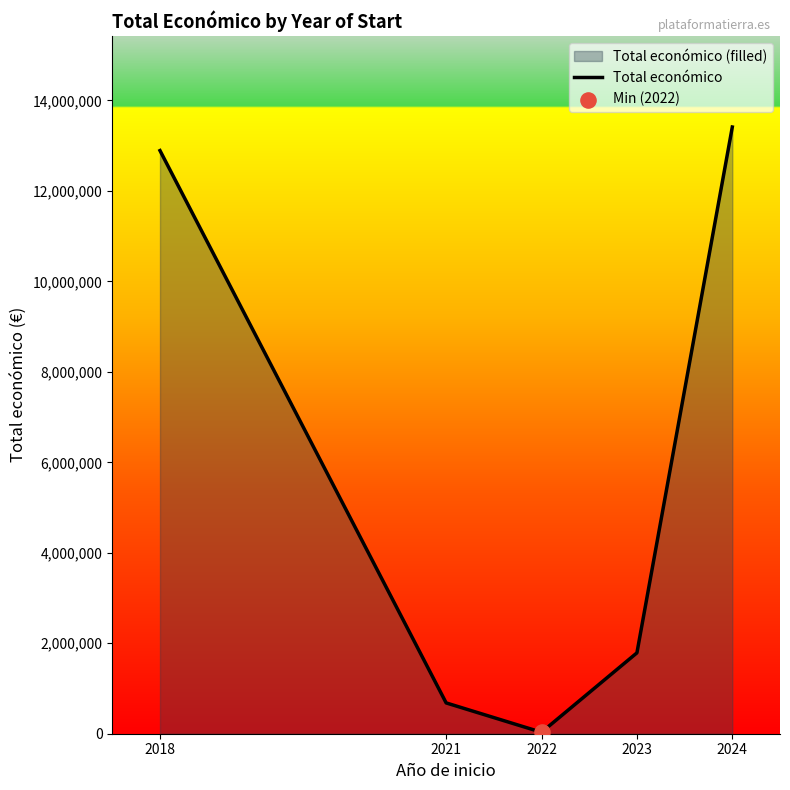

What is the ratio of the value at 2024 to the value at 2018?

1.0